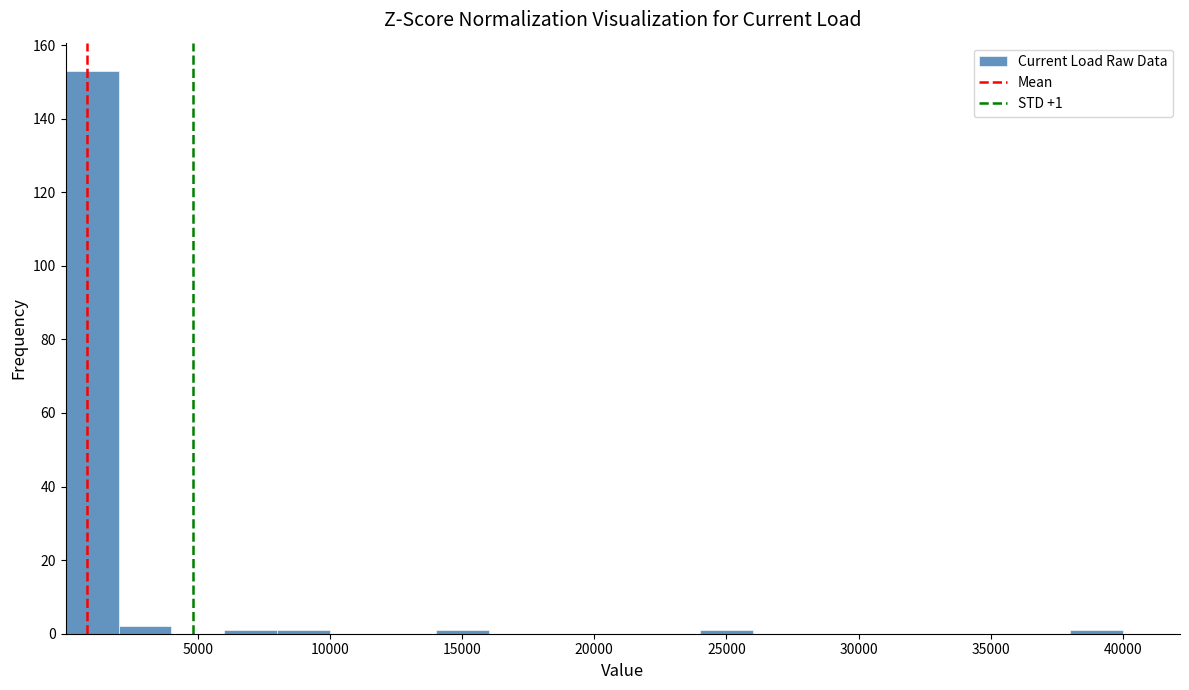

Around what value on the x-axis is the tallest bar? Give the approximate position of its centre, as read against the axis.

1000